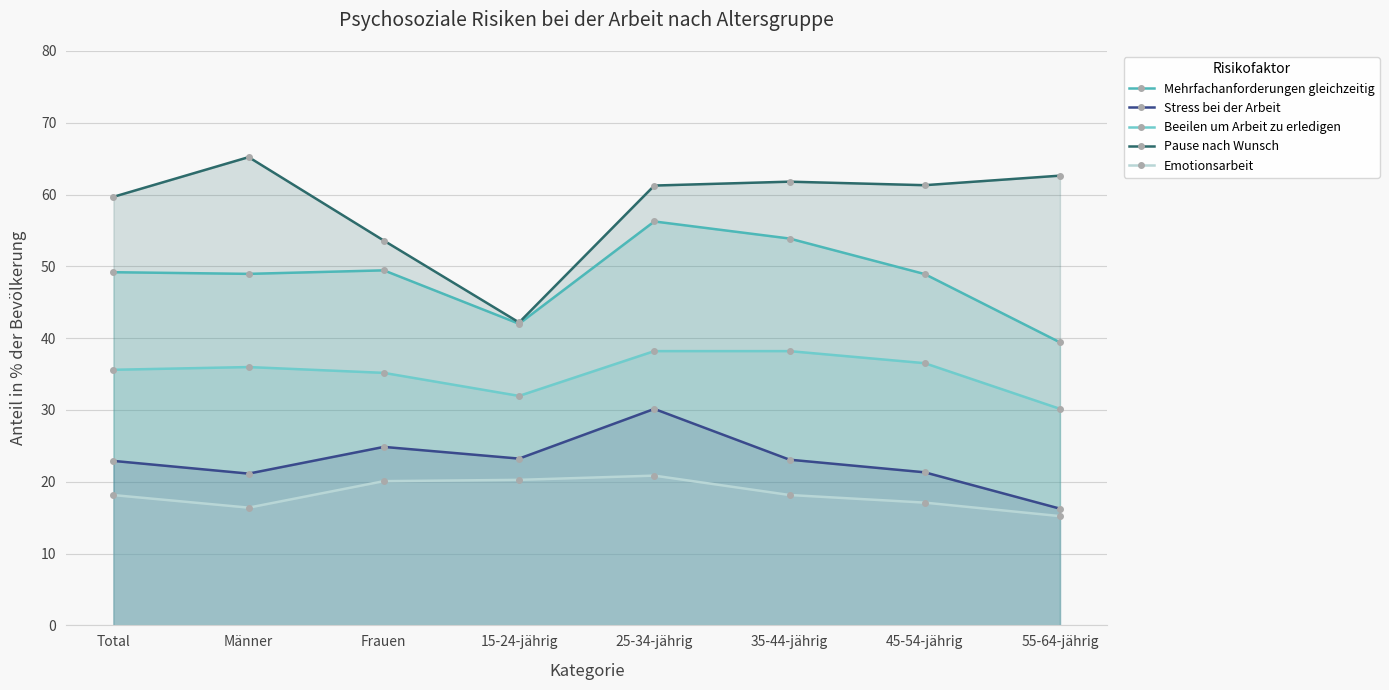

True or false: Emotionsarbeit has a value of 27.9 at 25-34-jährig.

False